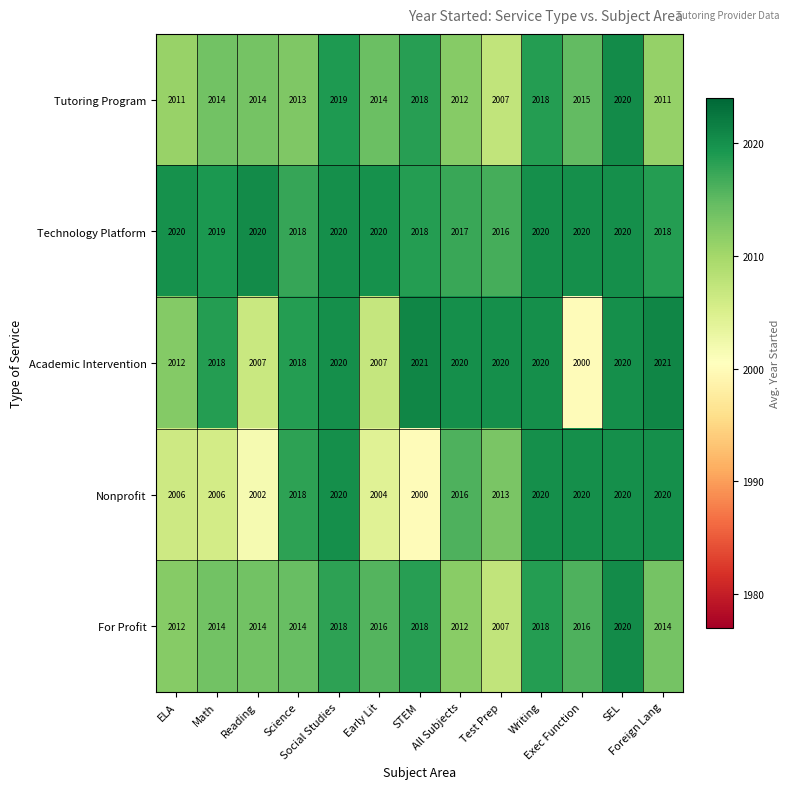

Which series has the widest spread of values?

Academic Intervention